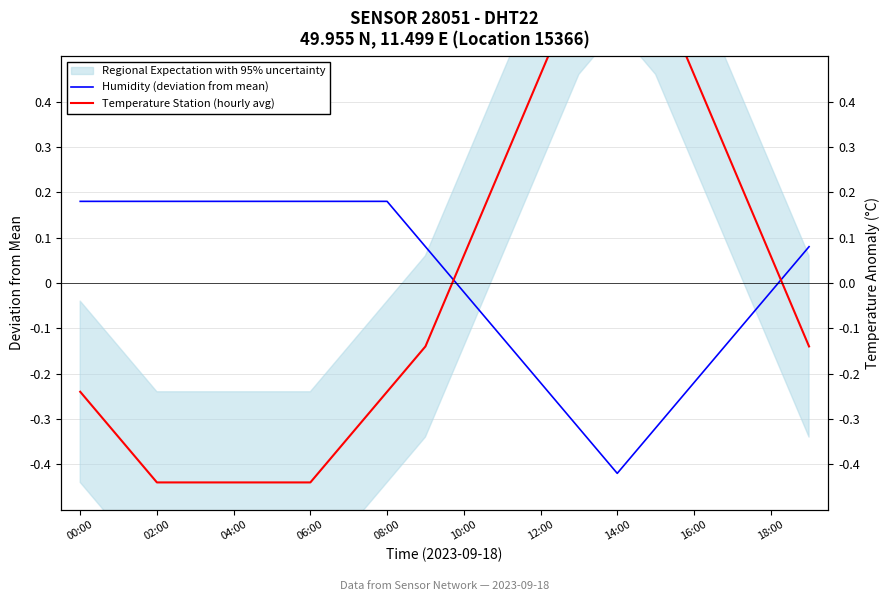

At which label does Temperature Station (hourly avg) reach its minimum?

02:00